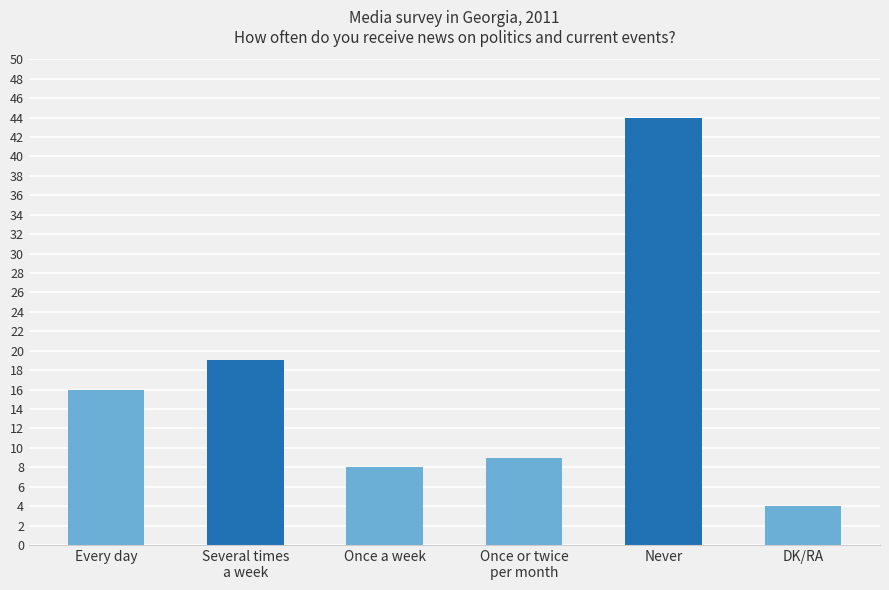

What position from the left is DK/RA?

6